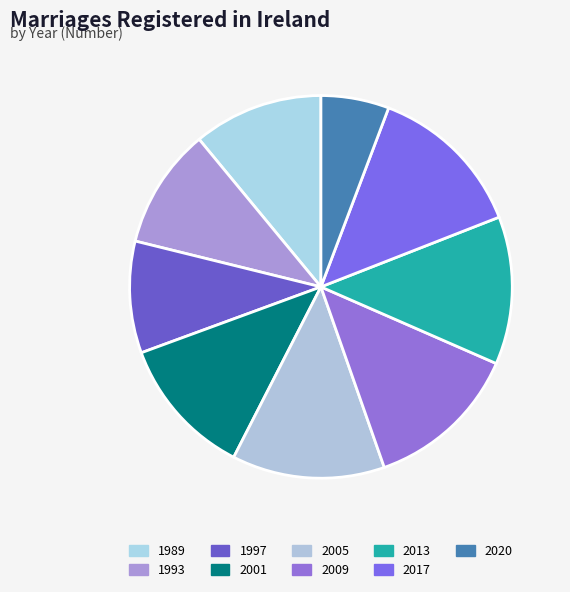

To the nearest percent, what is the difference between the 1989 and 2005 slice percentages?

2%